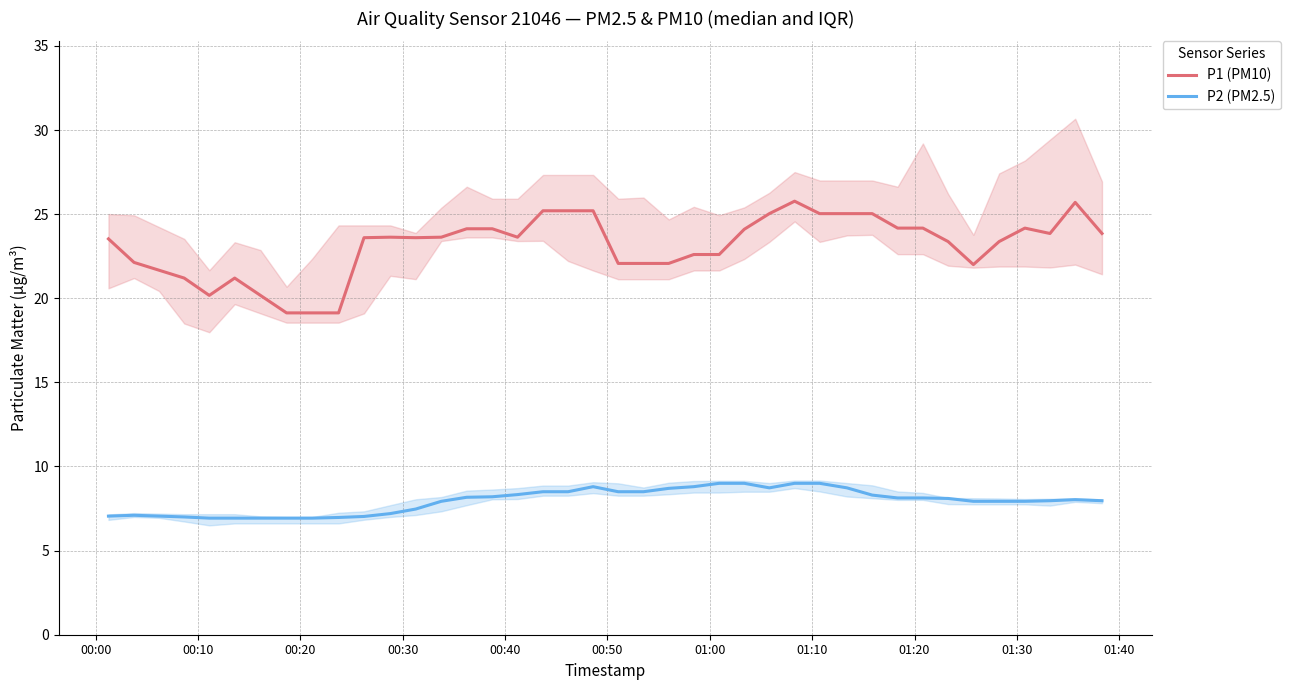

What is the value of the P1 (PM10) point at the 15th from the left?

24.1